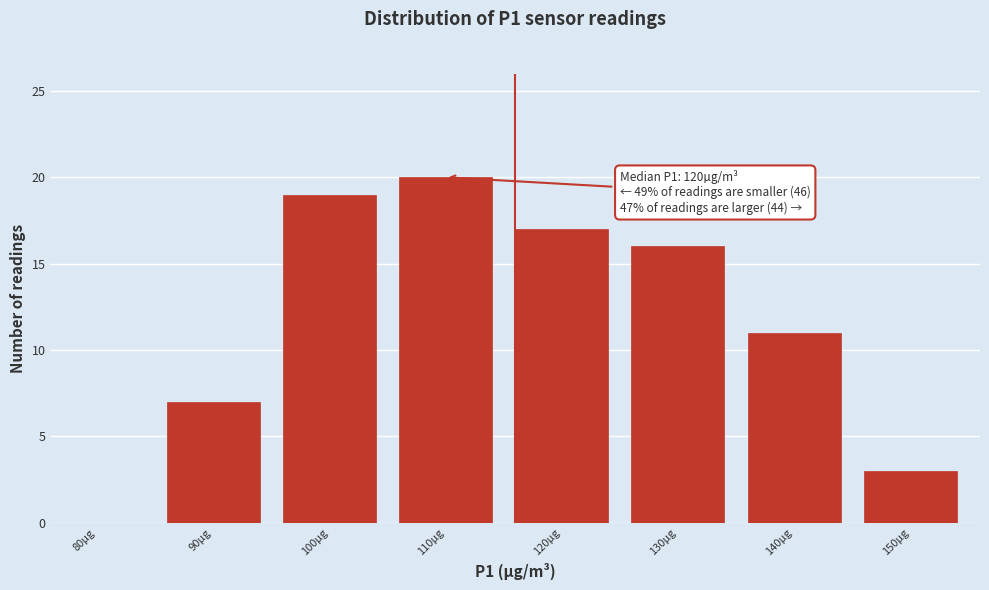

Reading left to right, extract all data points from this chart.

80µg=0	90µg=7	100µg=19	110µg=20	120µg=17	130µg=16	140µg=11	150µg=3